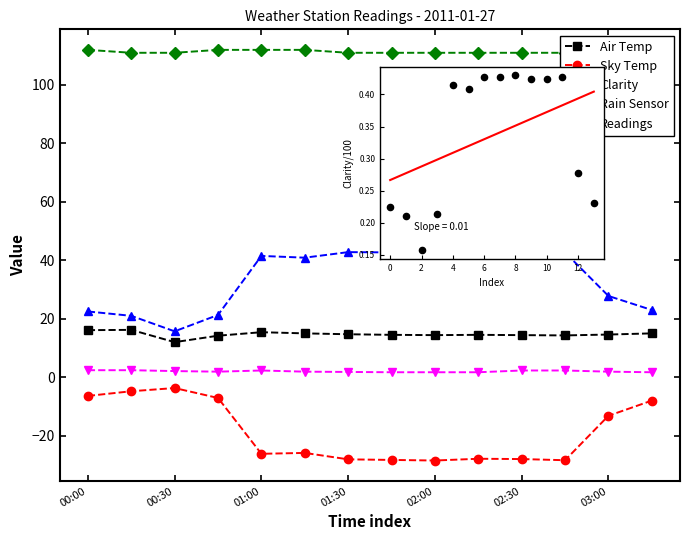

Which series has the widest spread of Y values?

Clarity